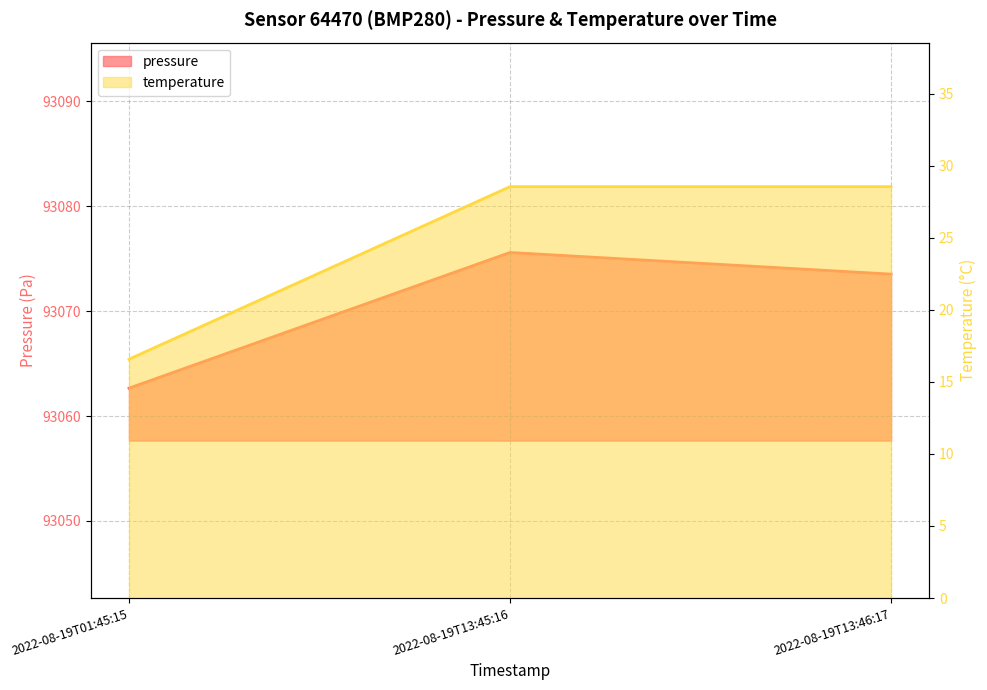

At how many categories does at least one series exceed 29441?

3